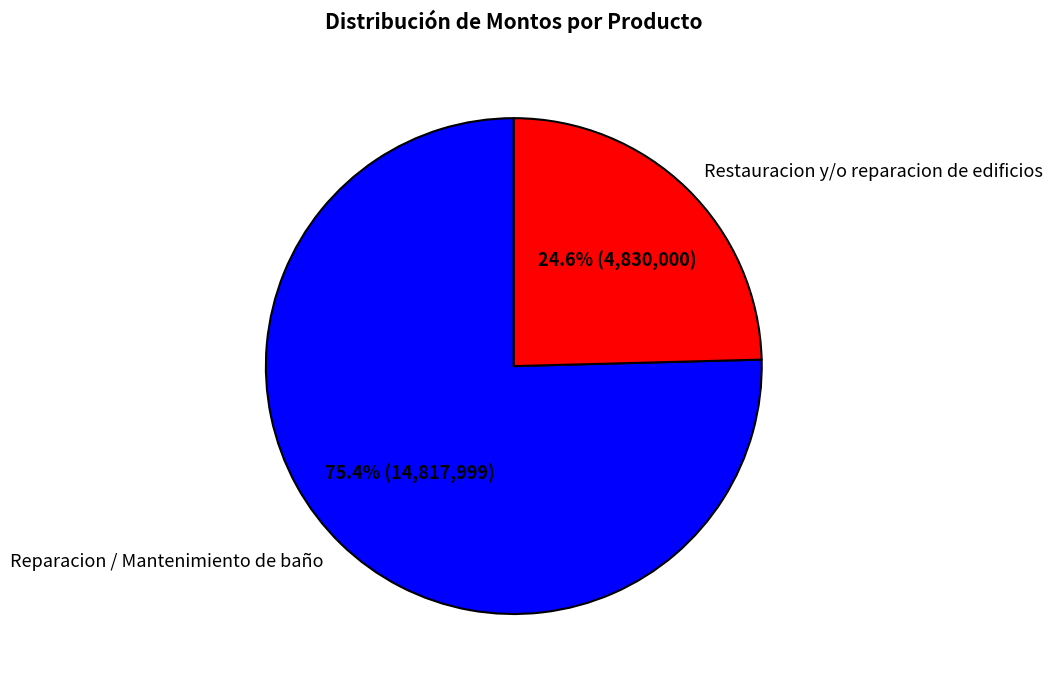

Is the sum of Restauracion y/o reparacion de edificios and Reparacion / Mantenimiento de baño greater than half?

Yes